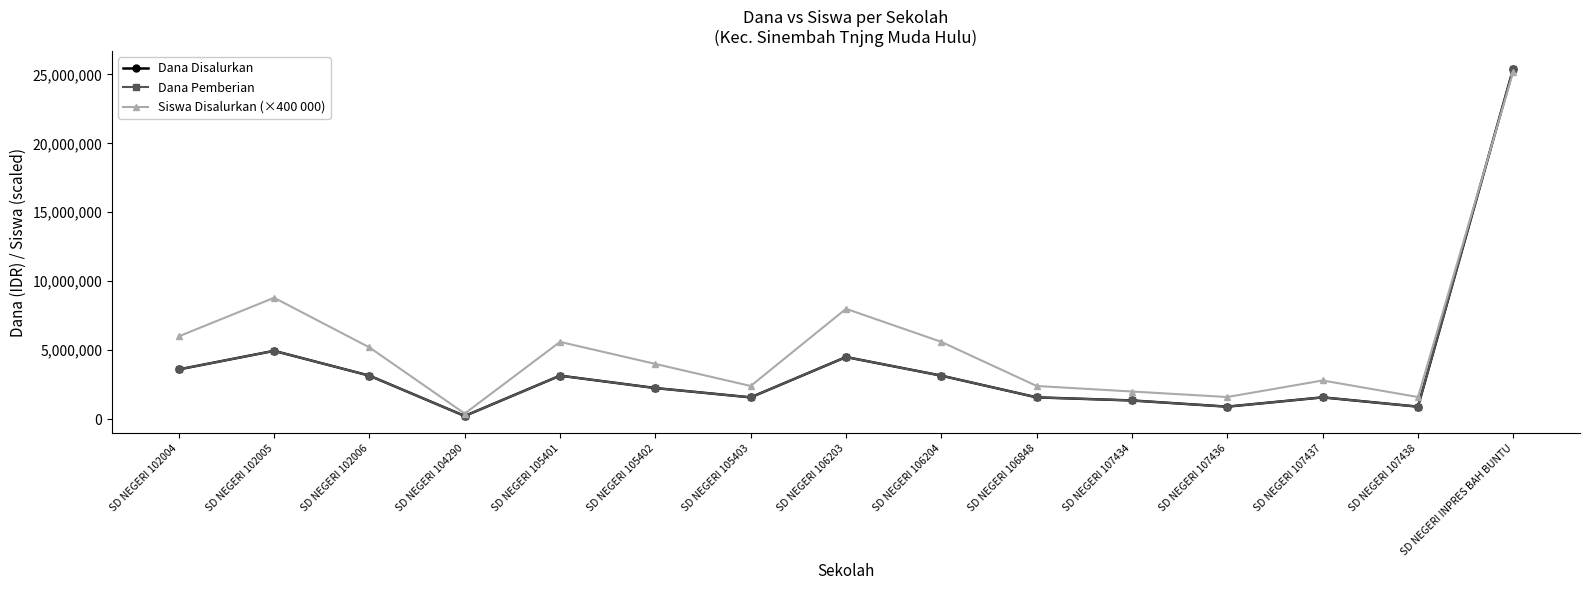

Where do Dana Disalurkan and Siswa Disalurkan (×400 000) first cross each other?

SD NEGERI 107438 and SD NEGERI INPRES BAH BUNTU